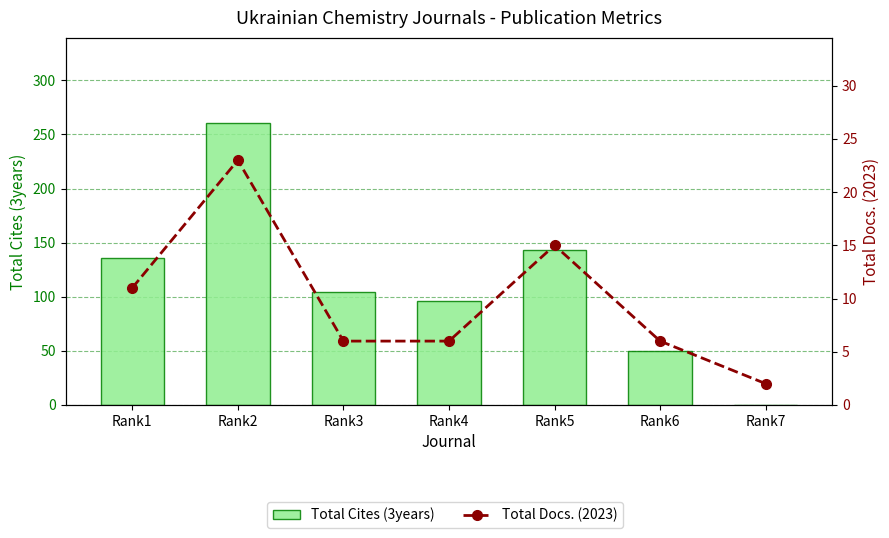

How many positive values does the Total Cites (3years) series have?

6